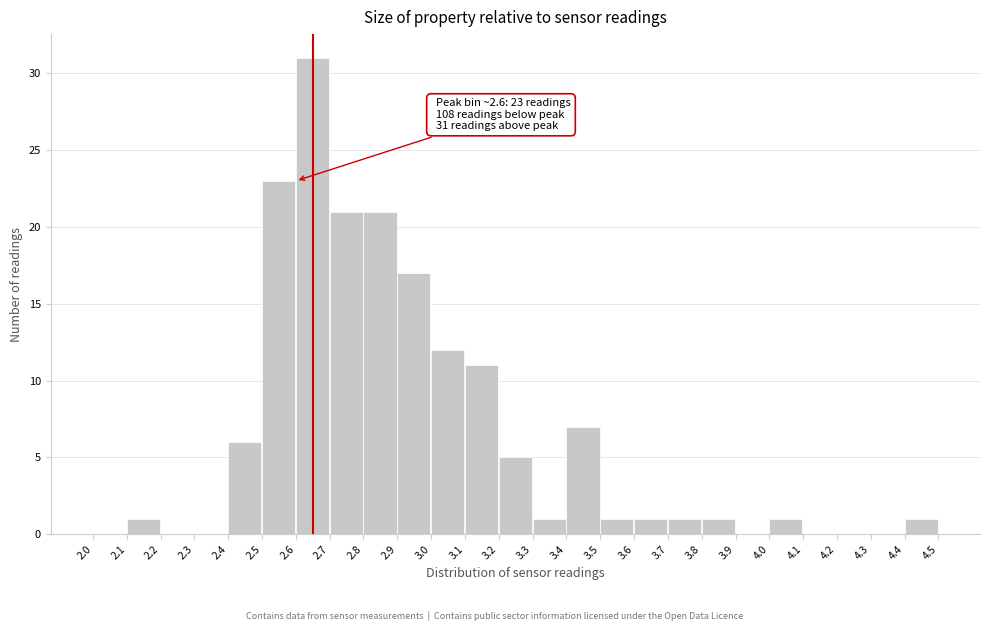

Over which range of the x-axis is the bar tallest?

2.6 to 2.7